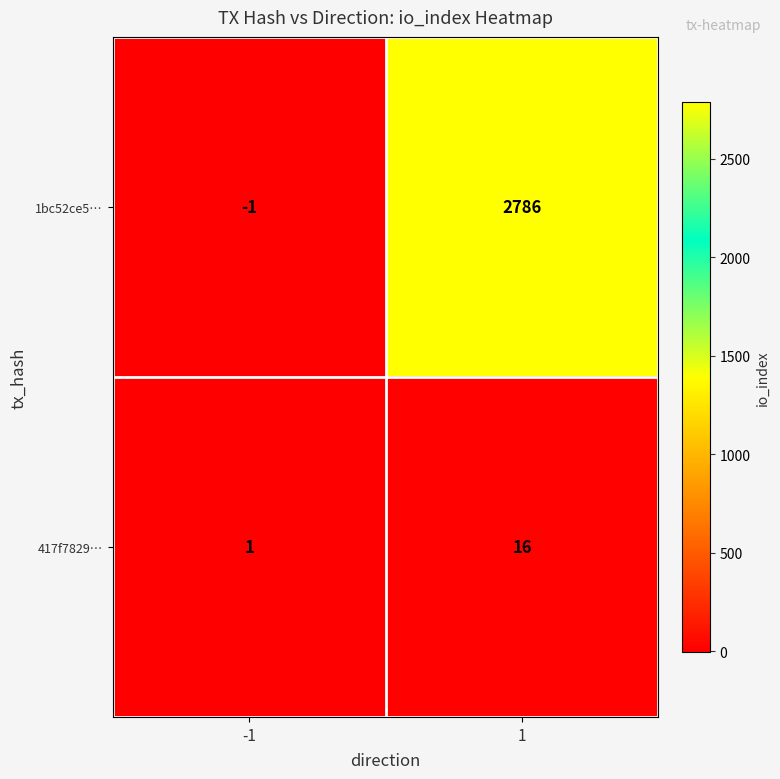

What is the minimum value shown in the chart?

-1